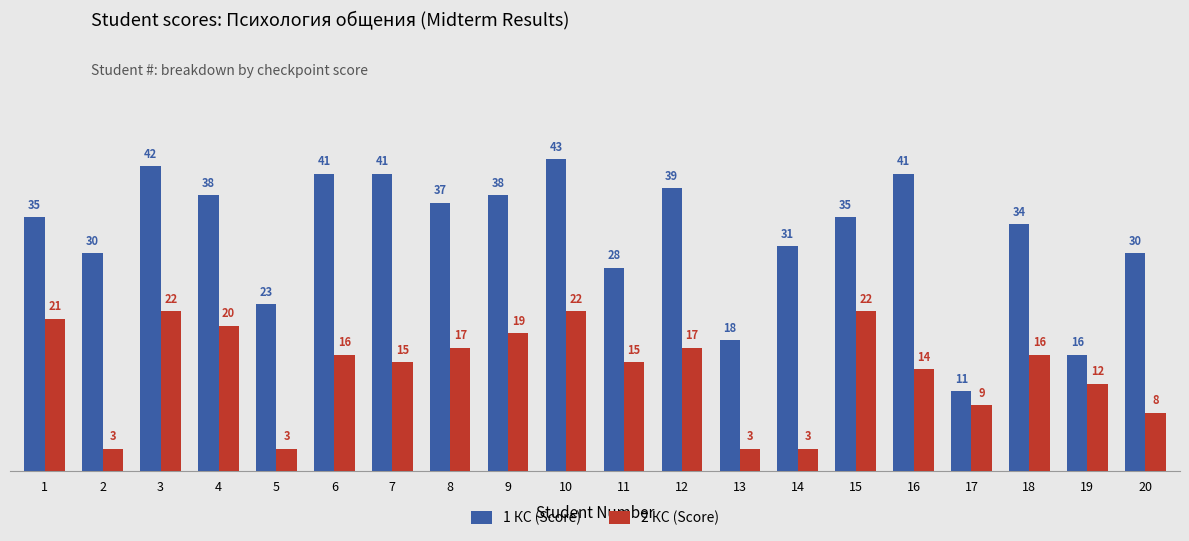

What is the greatest value displayed?

43